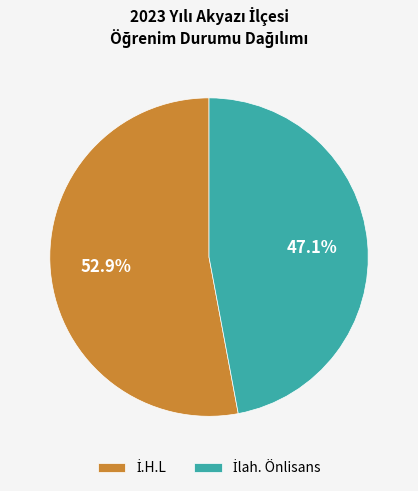

Does any single category account for the majority?

Yes